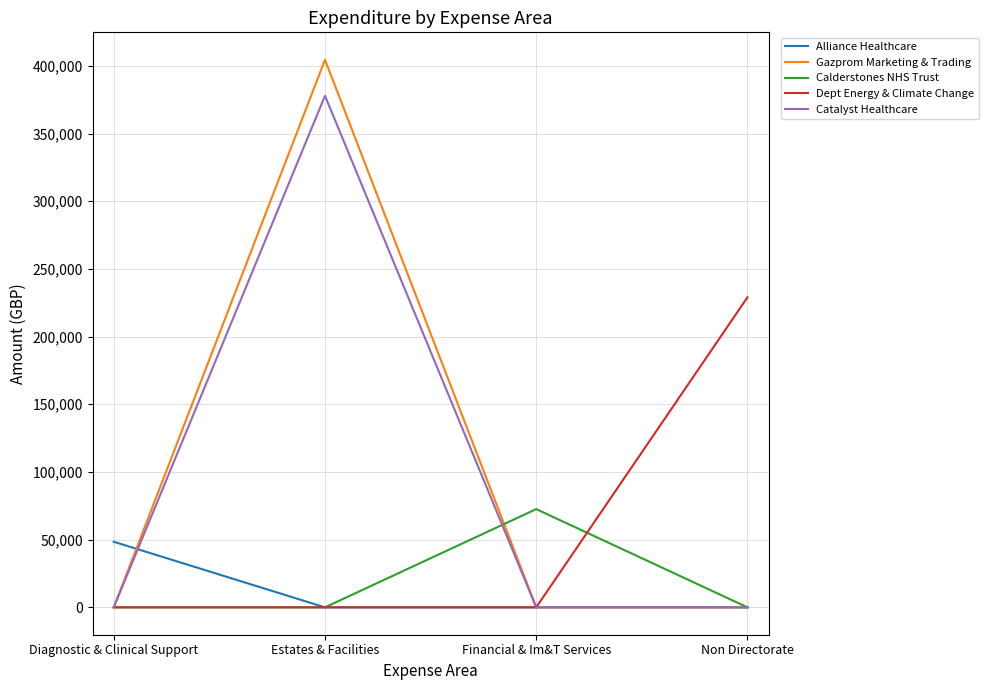

What is the total value across all series at Estates & Facilities?

782452.6